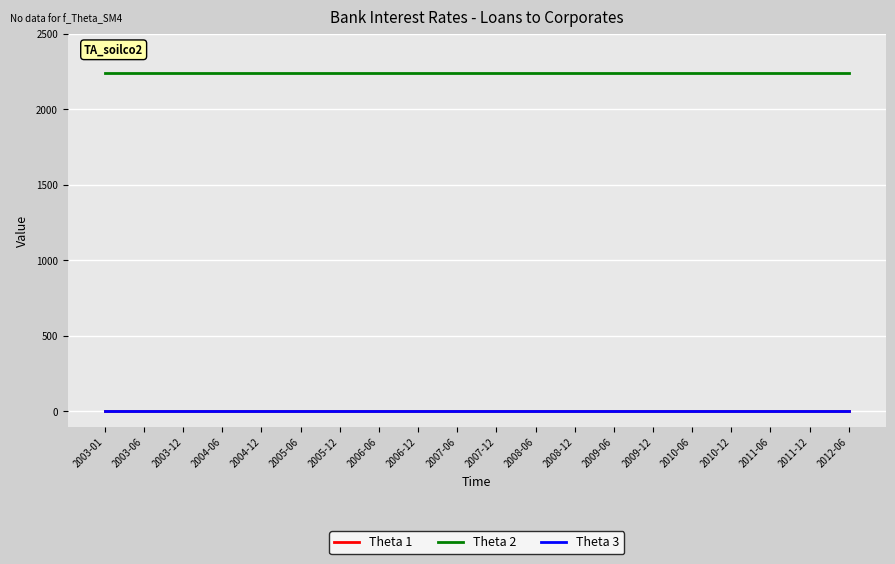

Is this an area chart (filled region under the line)?

No